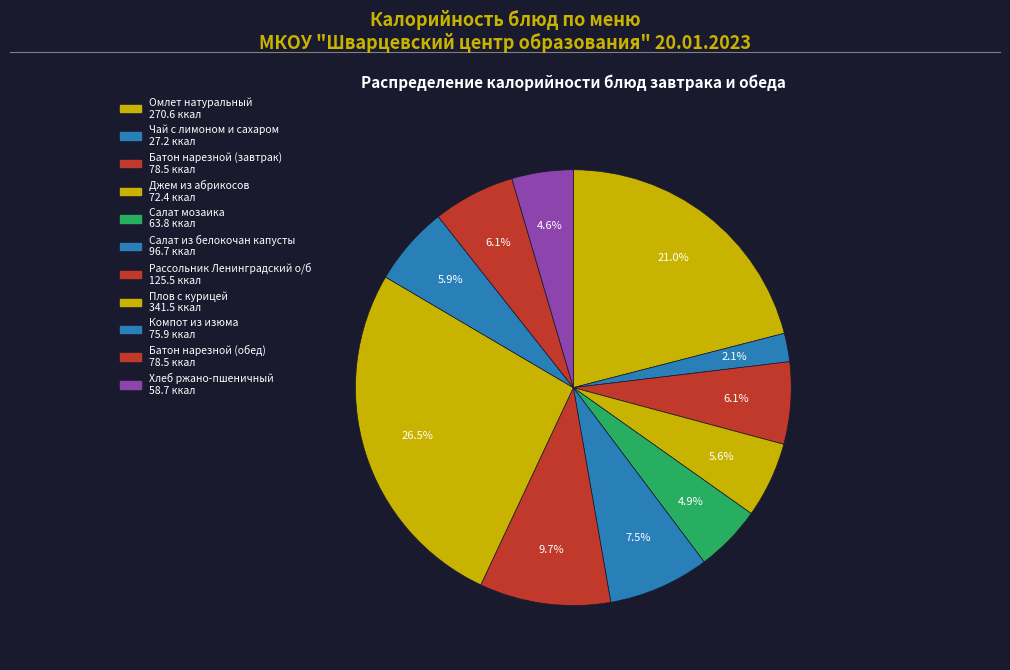

To the nearest percent, what is the combined percentage of Джем из абрикосов and Батон нарезной (обед)?

12%